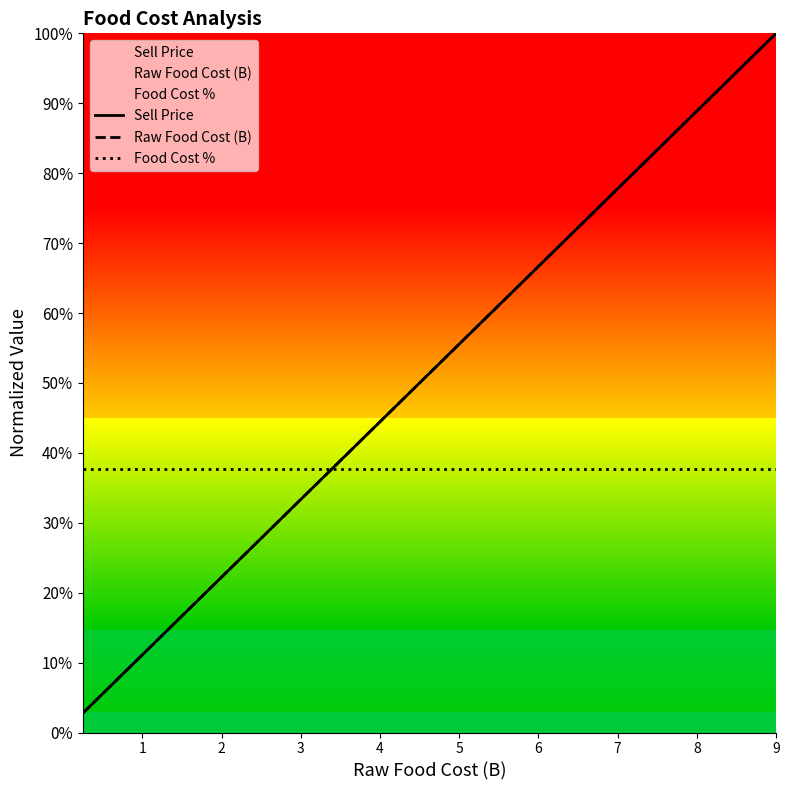

Count the number of data series in this chart.

3